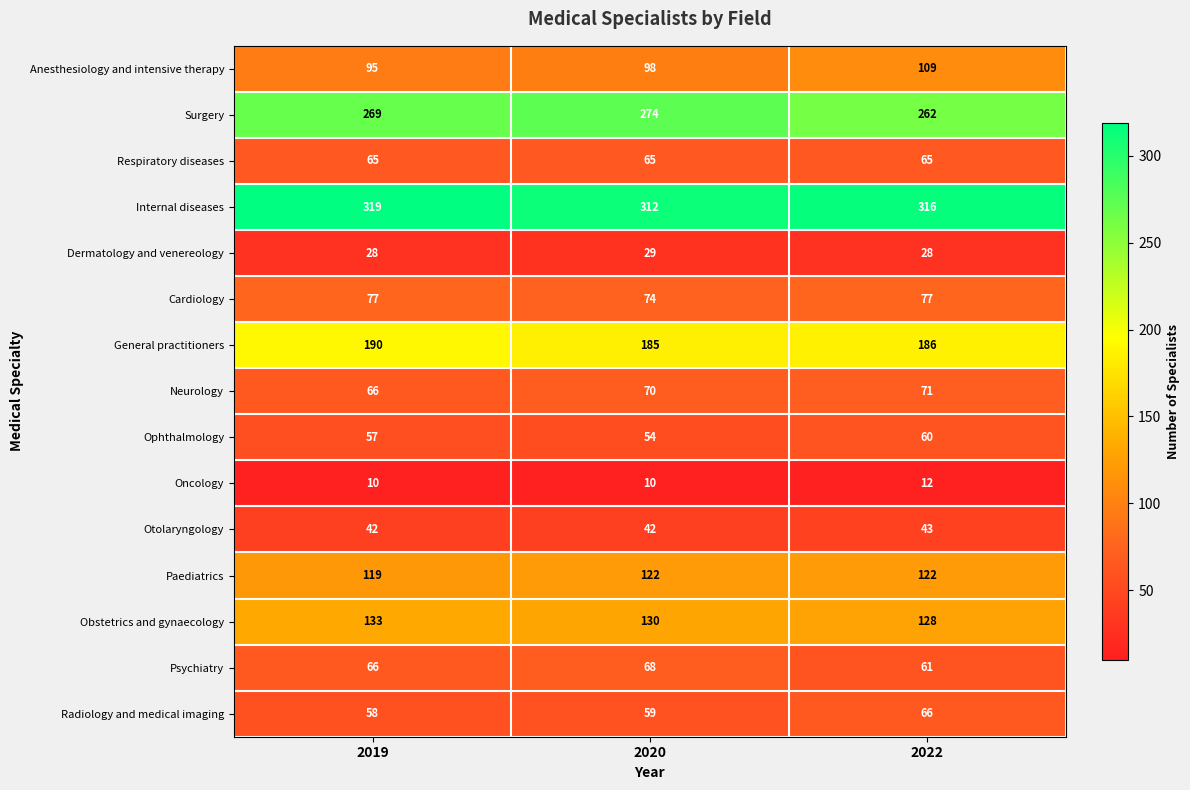

At 2020, list the series in order from smallest to largest.

Oncology, Dermatology and venereology, Otolaryngology, Ophthalmology, Radiology and medical imaging, Respiratory diseases, Psychiatry, Neurology, Cardiology, Anesthesiology and intensive therapy, Paediatrics, Obstetrics and gynaecology, General practitioners, Surgery, Internal diseases